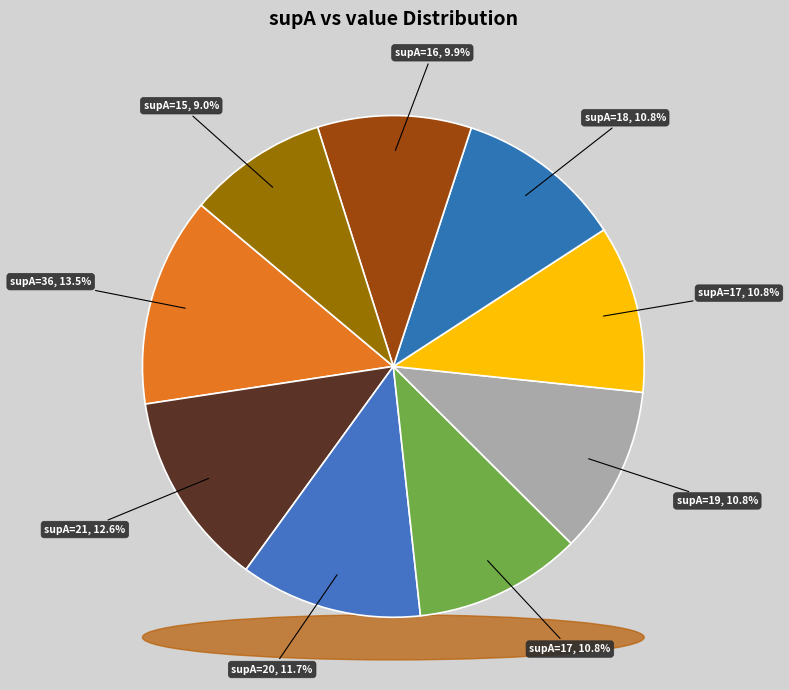

Is there a majority slice in this chart?

No